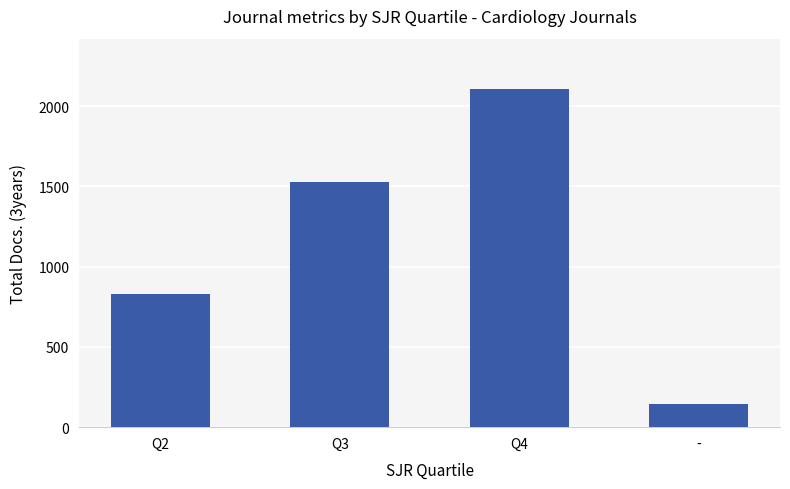

What is the smallest value displayed?

143